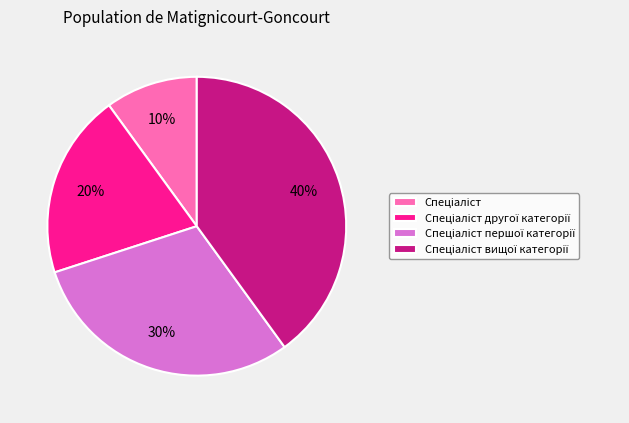

To the nearest percent, what is the difference between the largest and smallest slice percentages?

30%